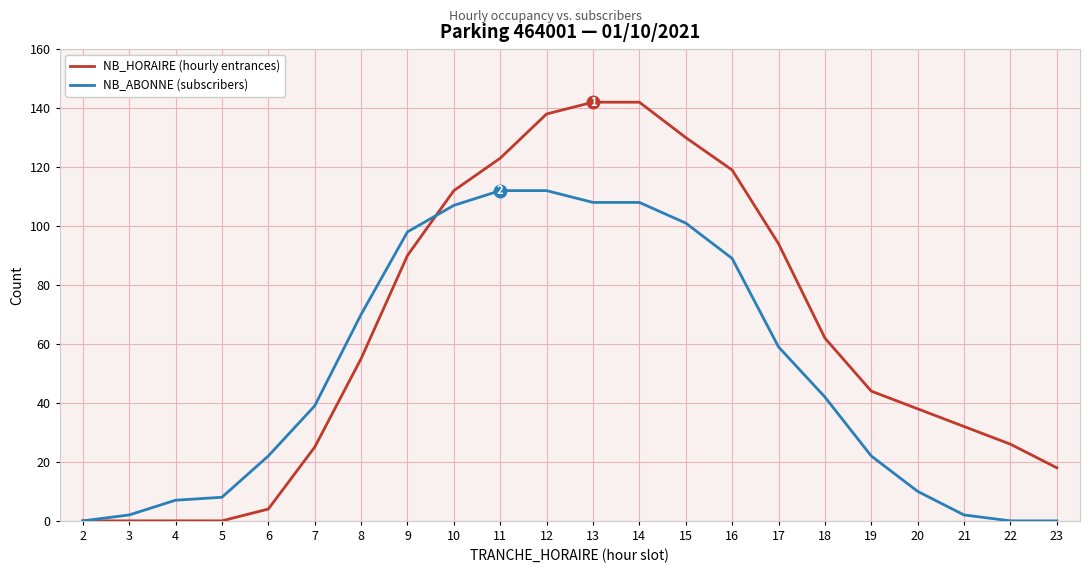

Which series has the largest range (max minus min)?

NB_HORAIRE (hourly entrances)